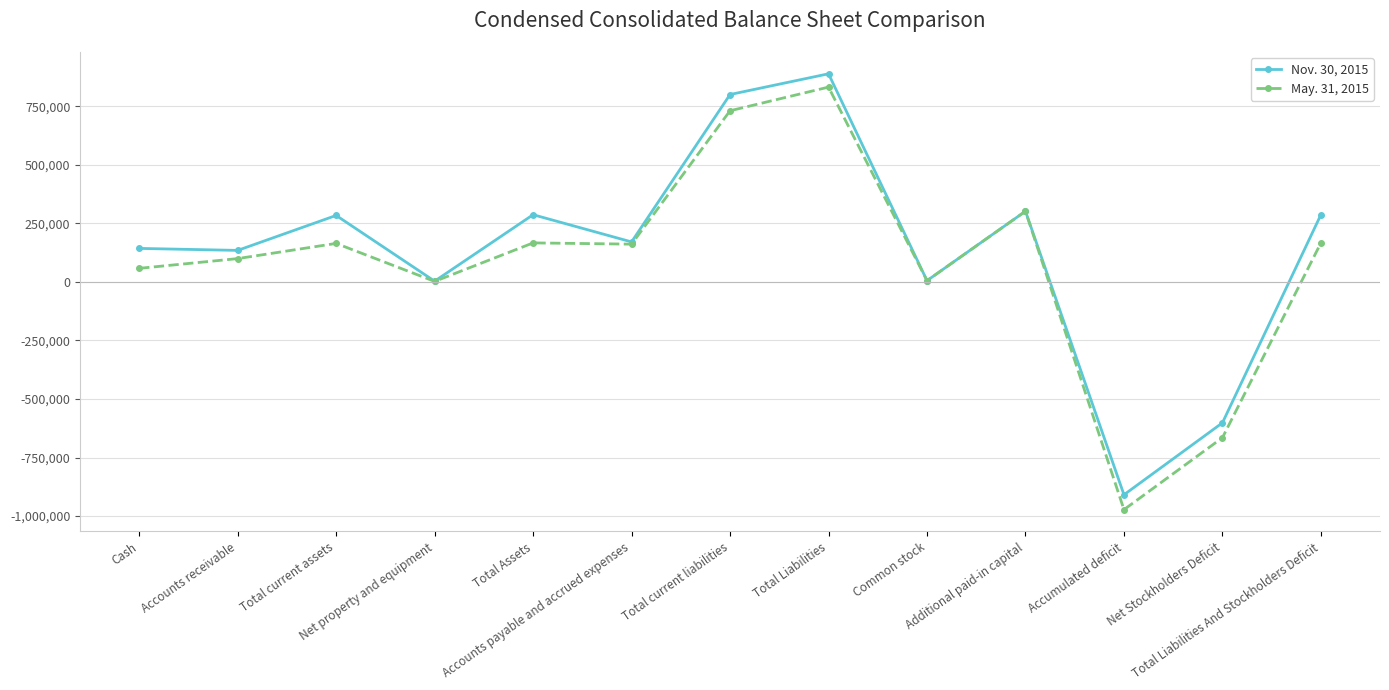

What is the minimum value for May. 31, 2015?

-972387